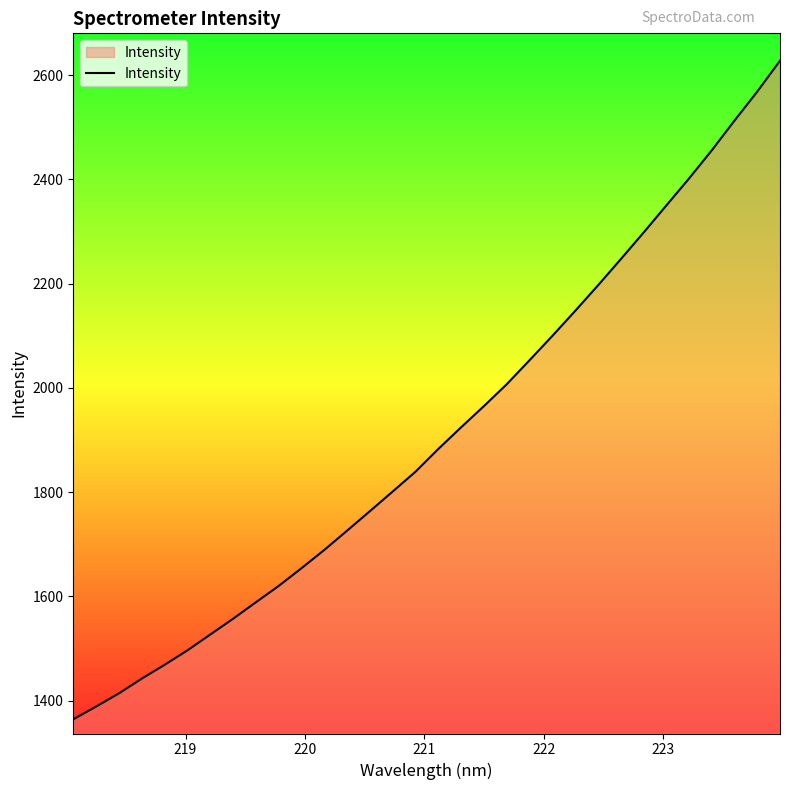

What is the smallest value displayed?

1364.1